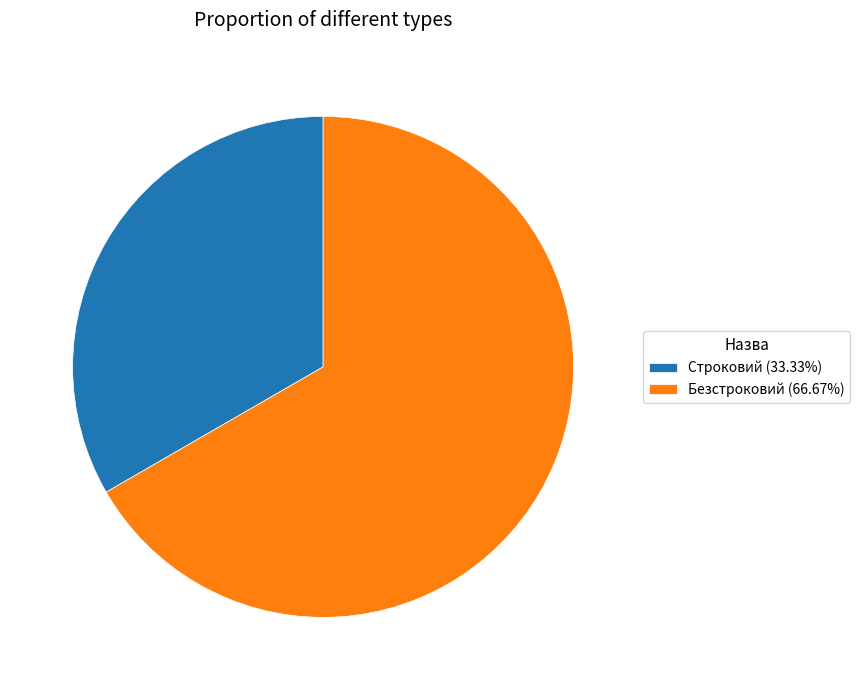

Is the sum of Безстроковий (66.67%) and Строковий (33.33%) greater than half?

Yes